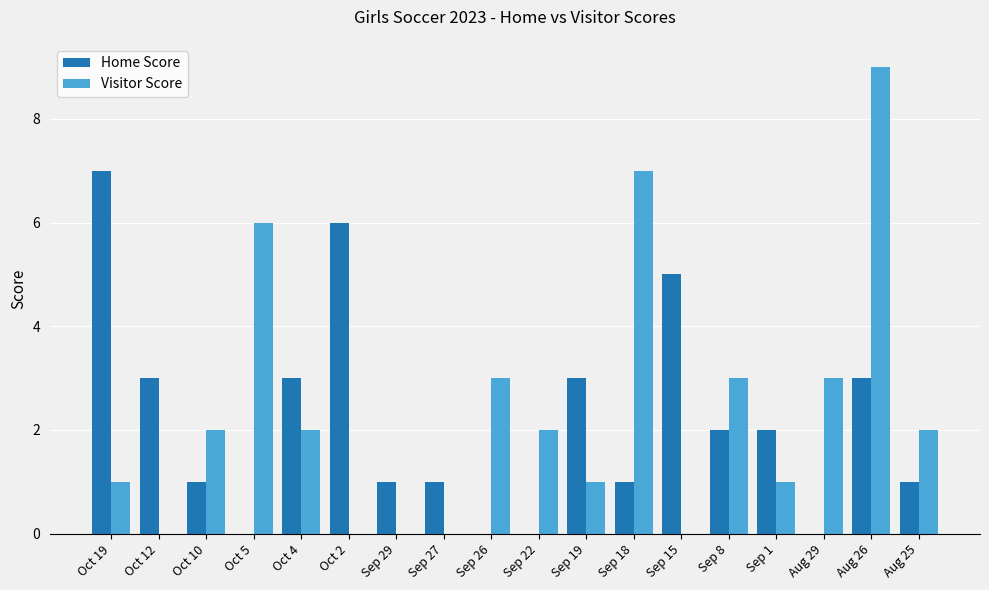

Reading left to right, what are all the values shown in this chart?

Home Score: Oct 19=7	Oct 12=3	Oct 10=1	Oct 5=0	Oct 4=3	Oct 2=6	Sep 29=1	Sep 27=1	Sep 26=0	Sep 22=0	Sep 19=3	Sep 18=1	Sep 15=5	Sep 8=2	Sep 1=2	Aug 29=0	Aug 26=3	Aug 25=1
Visitor Score: Oct 19=1	Oct 12=0	Oct 10=2	Oct 5=6	Oct 4=2	Oct 2=0	Sep 29=0	Sep 27=0	Sep 26=3	Sep 22=2	Sep 19=1	Sep 18=7	Sep 15=0	Sep 8=3	Sep 1=1	Aug 29=3	Aug 26=9	Aug 25=2